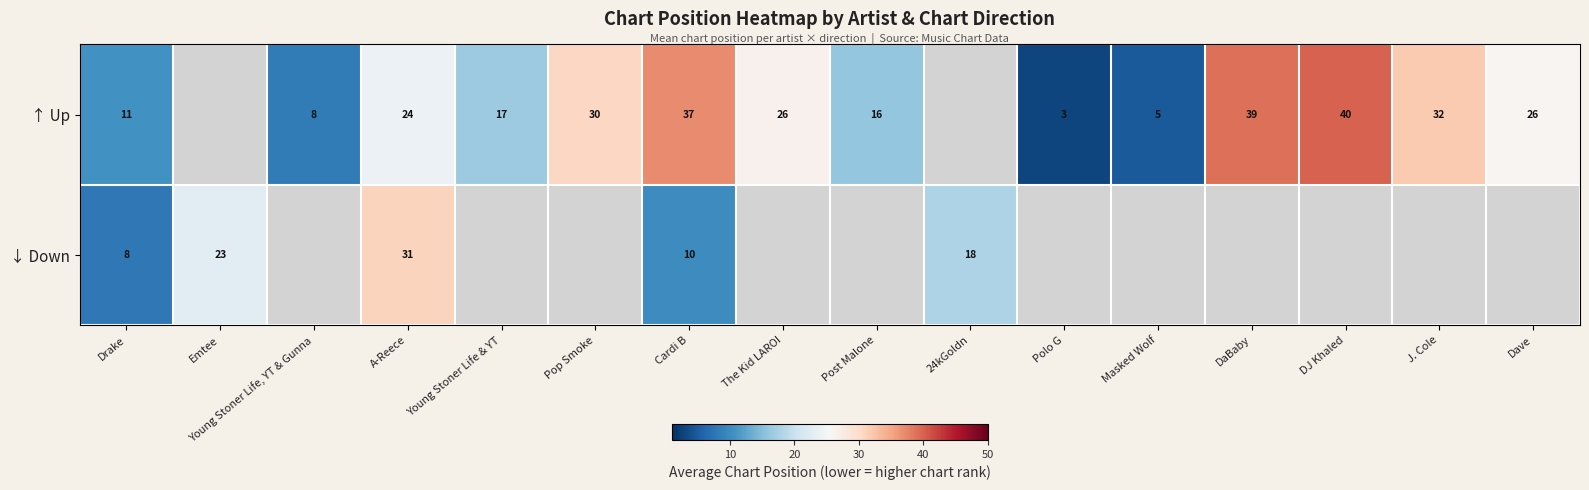

At A-Reece, list the series in order from largest to smallest.

↓ Down, ↑ Up